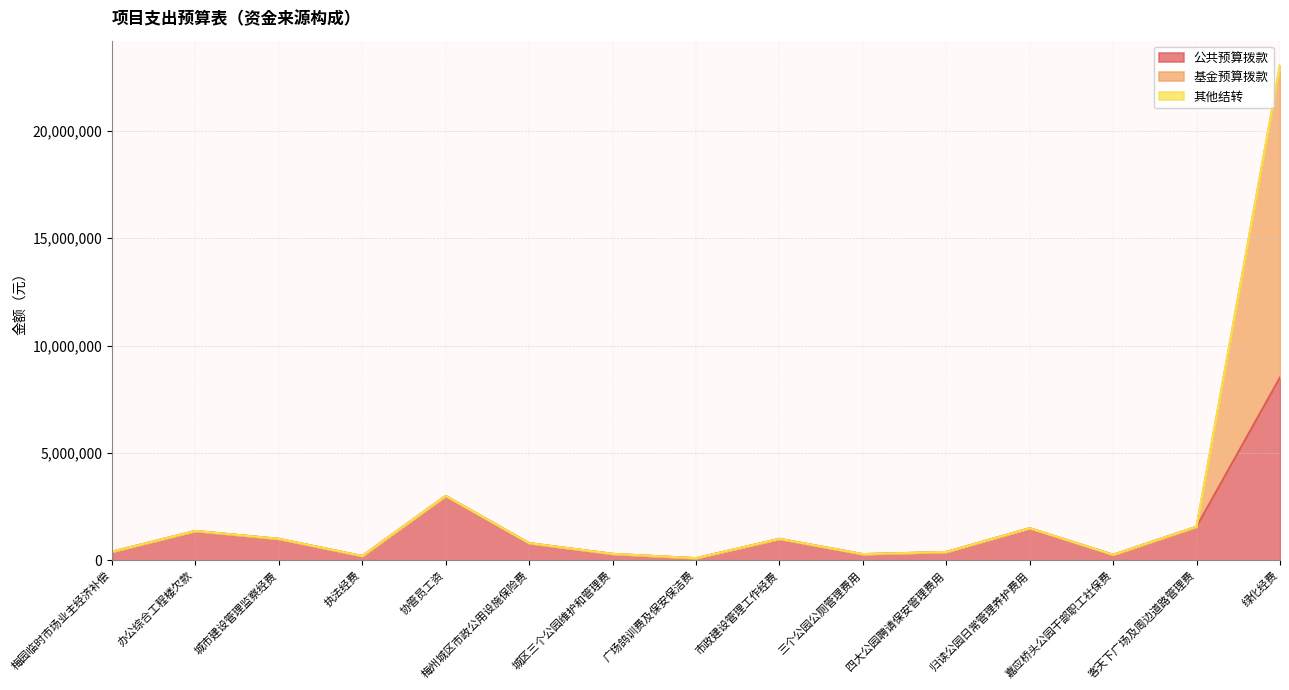

At which category is the sum across all series the highest?

绿化经费